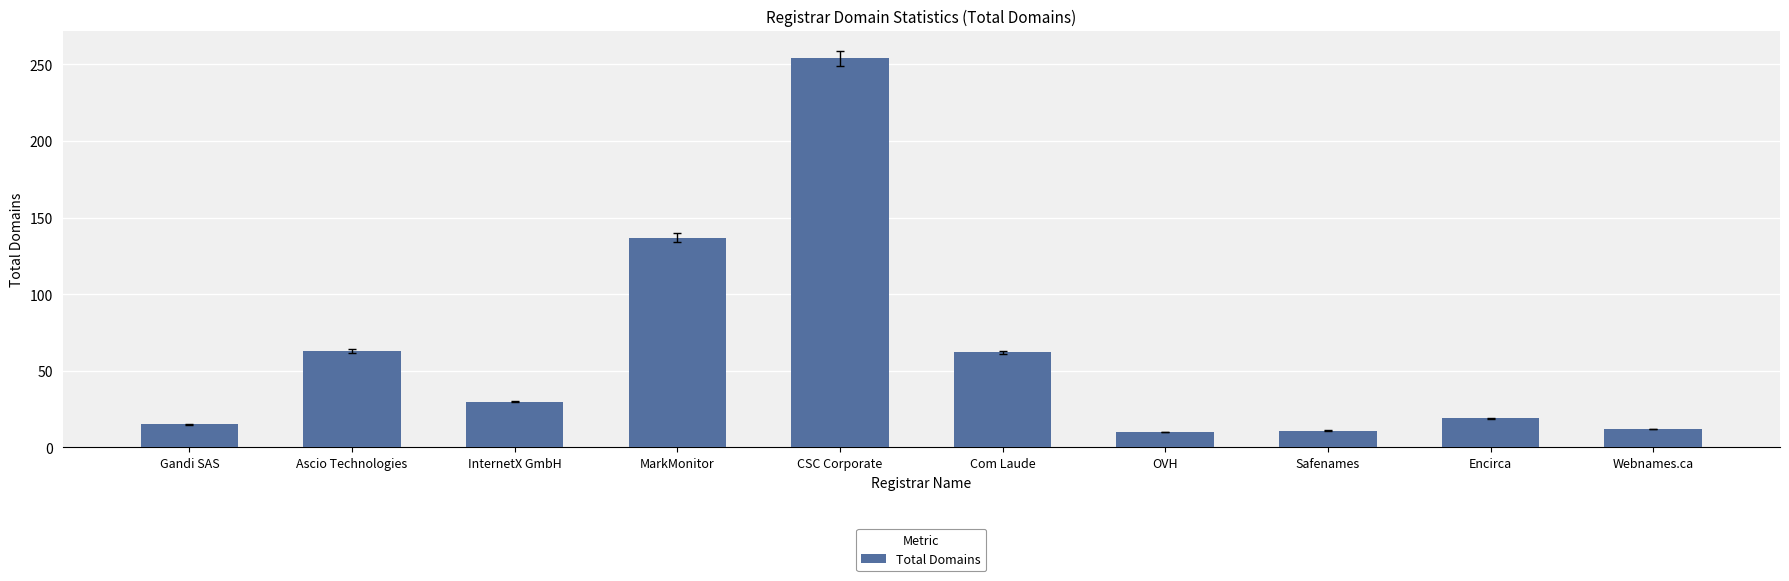

Where does the data first go above 30?

Ascio Technologies